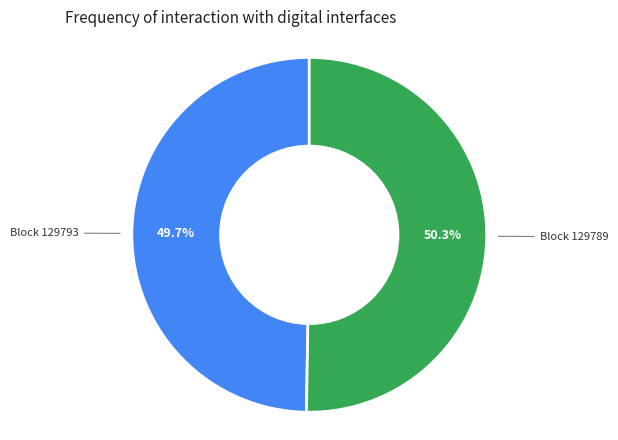

Does any single category account for the majority?

Yes